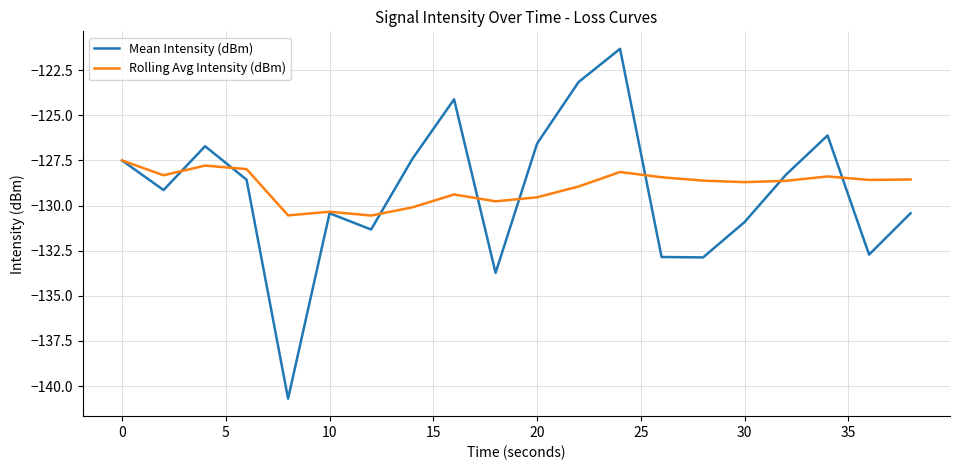

What is the maximum value shown in the chart?

-121.3